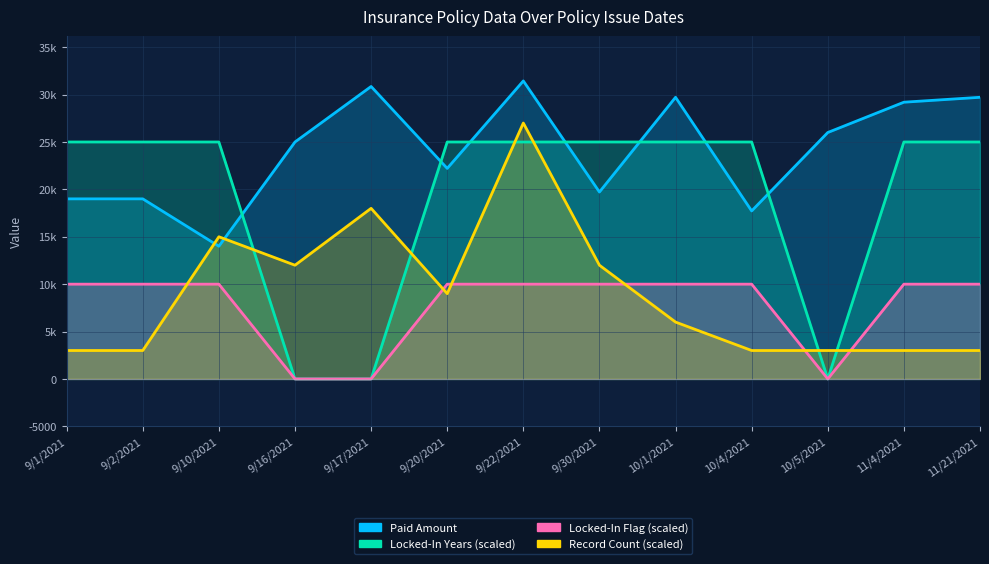

At how many categories does at least one series exceed 14610?

13